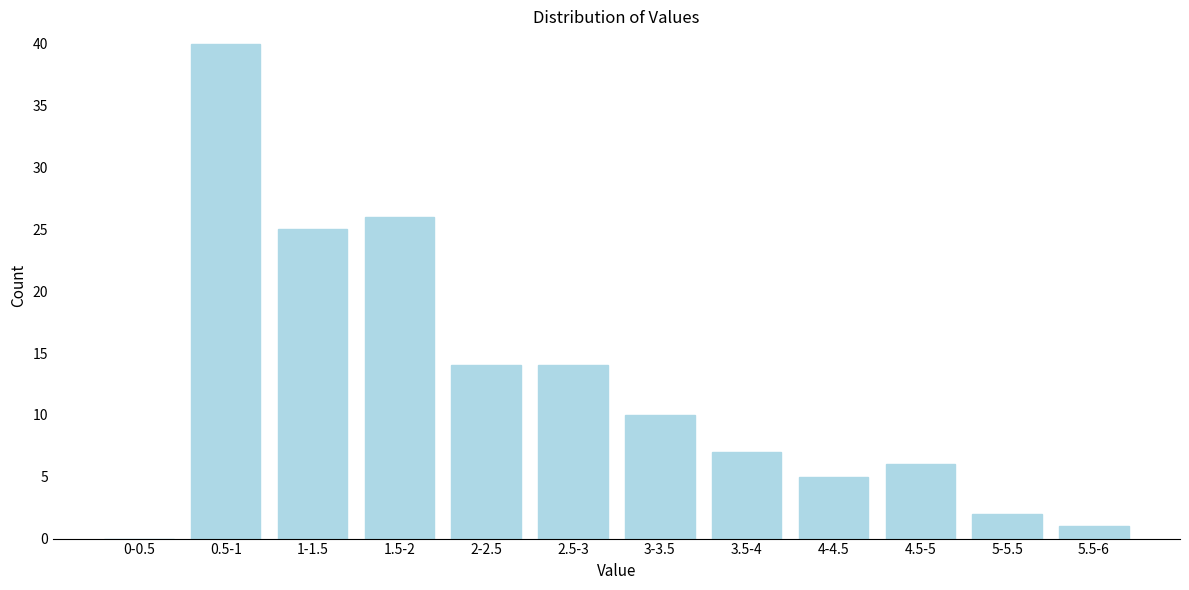

Reading right to left, list all the values displayed in this chart.

5.5-6=1	5-5.5=2	4.5-5=6	4-4.5=5	3.5-4=7	3-3.5=10	2.5-3=14	2-2.5=14	1.5-2=26	1-1.5=25	0.5-1=40	0-0.5=0